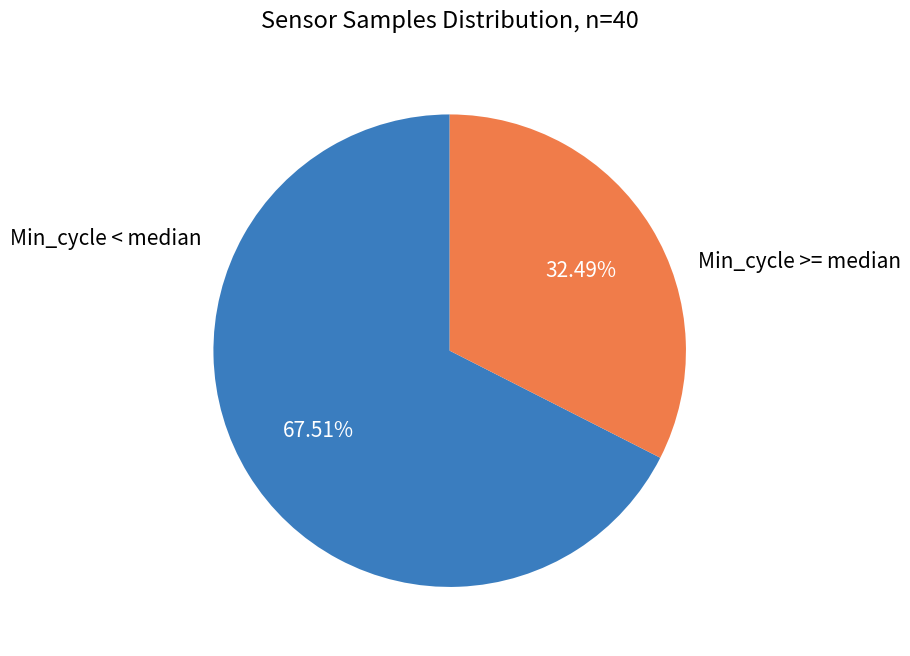

Does any single category account for the majority?

Yes